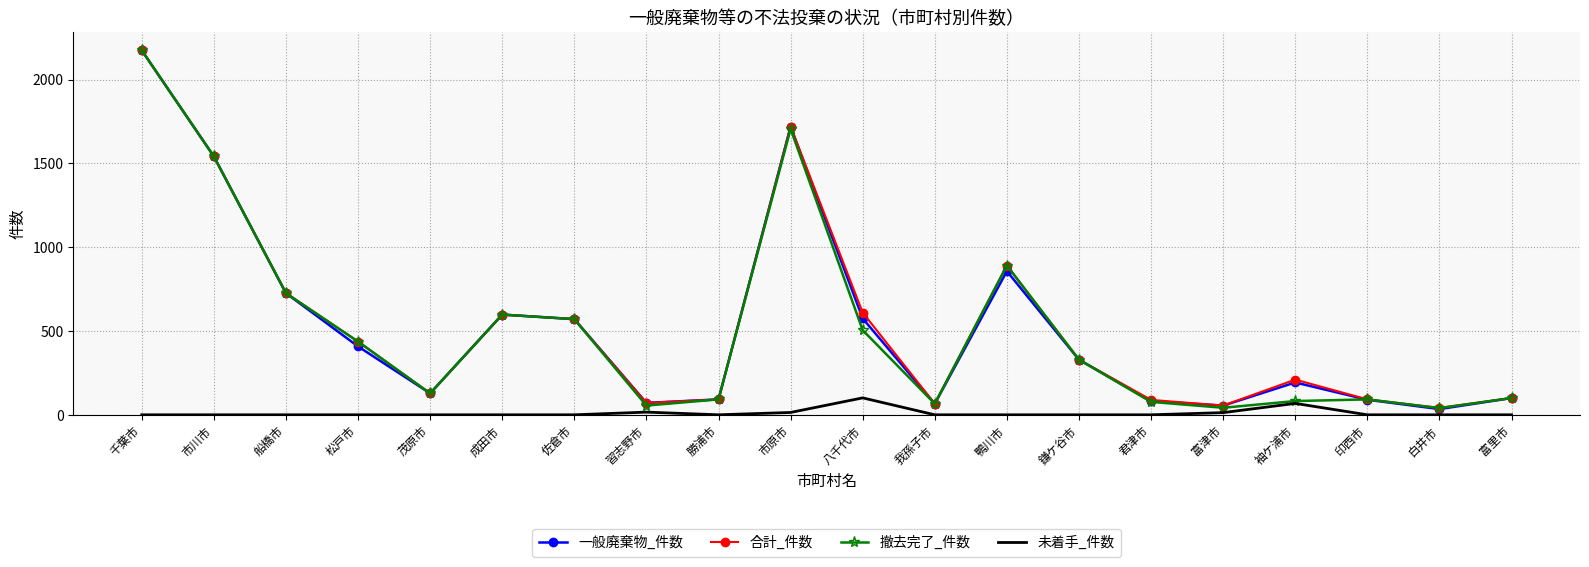

What is the total value across all series at 茂原市?

384